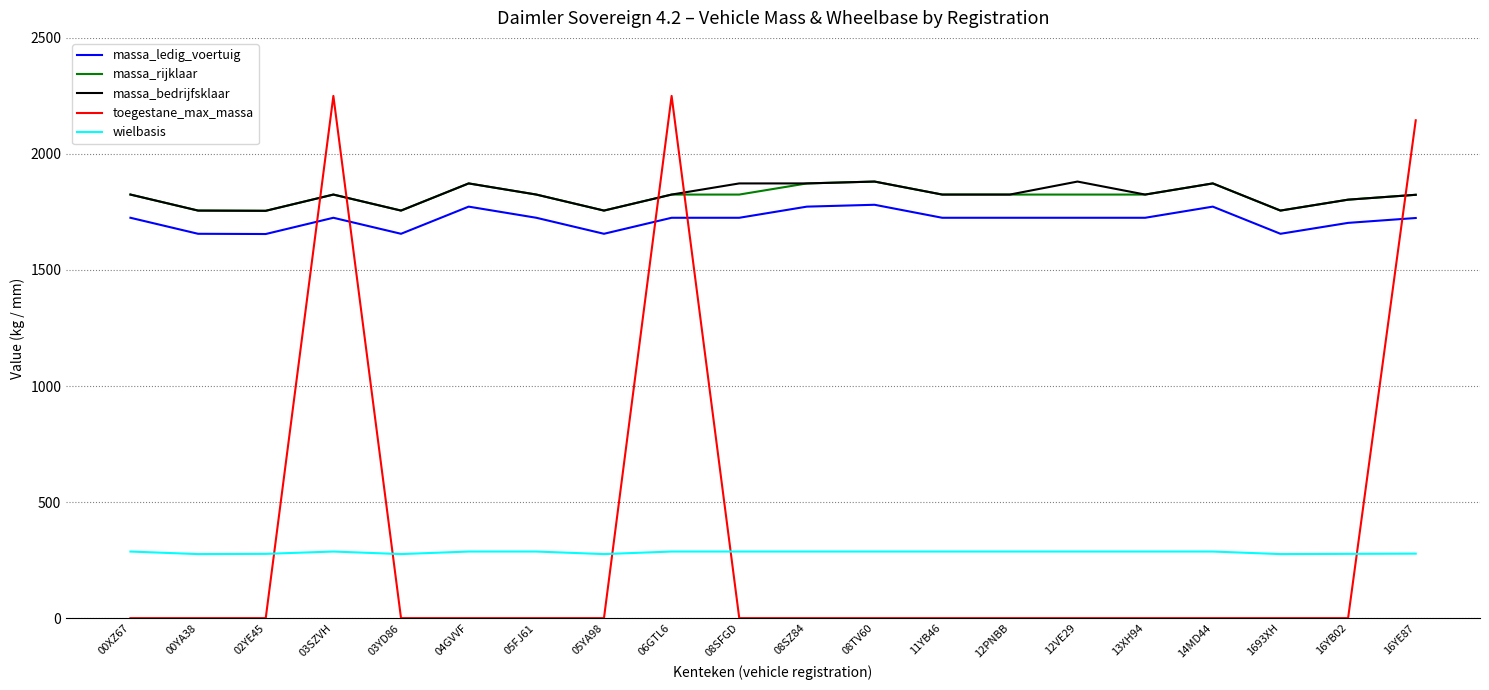

What is the highest value of the massa_bedrijfsklaar series?

1881